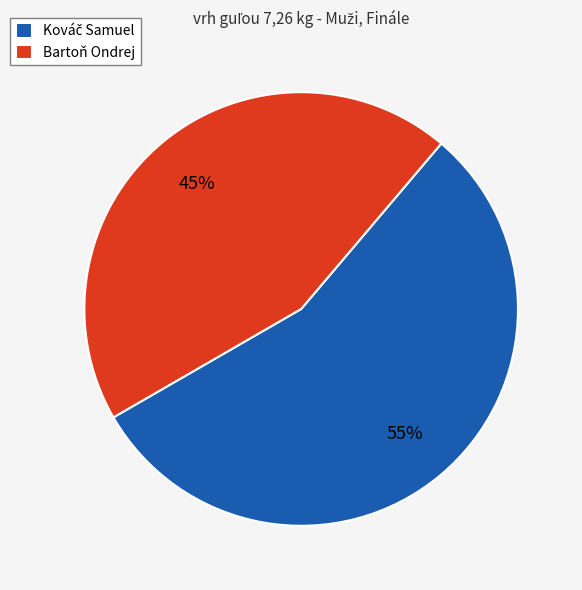

True or false: Bartoň Ondrej accounts for 39% of the total.

False